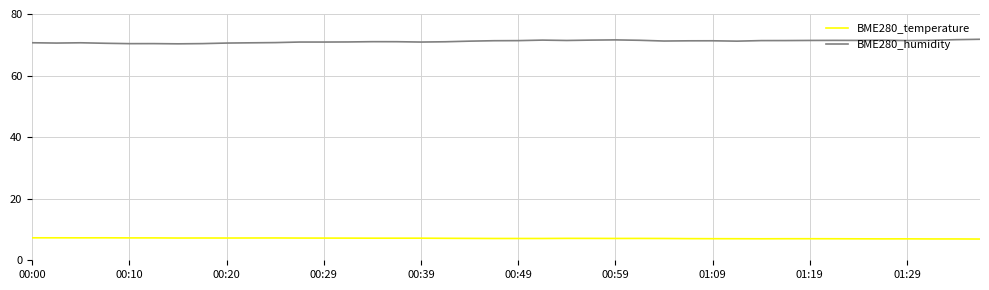

What is the maximum value for BME280_humidity?

71.8